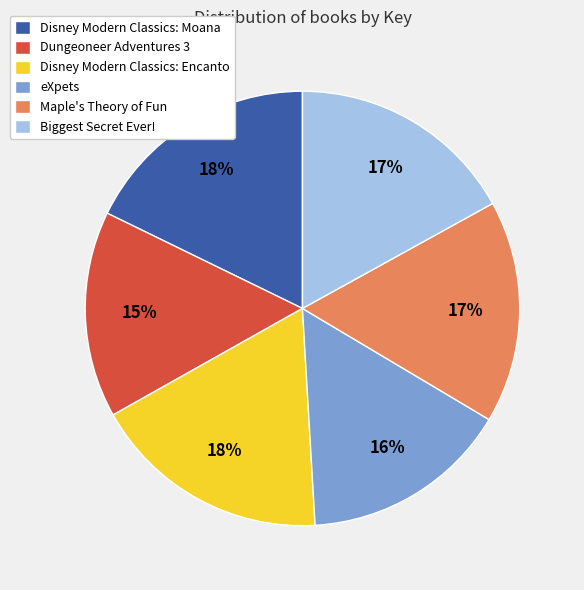

Combined, do Disney Modern Classics: Encanto and eXpets account for over 50%?

No